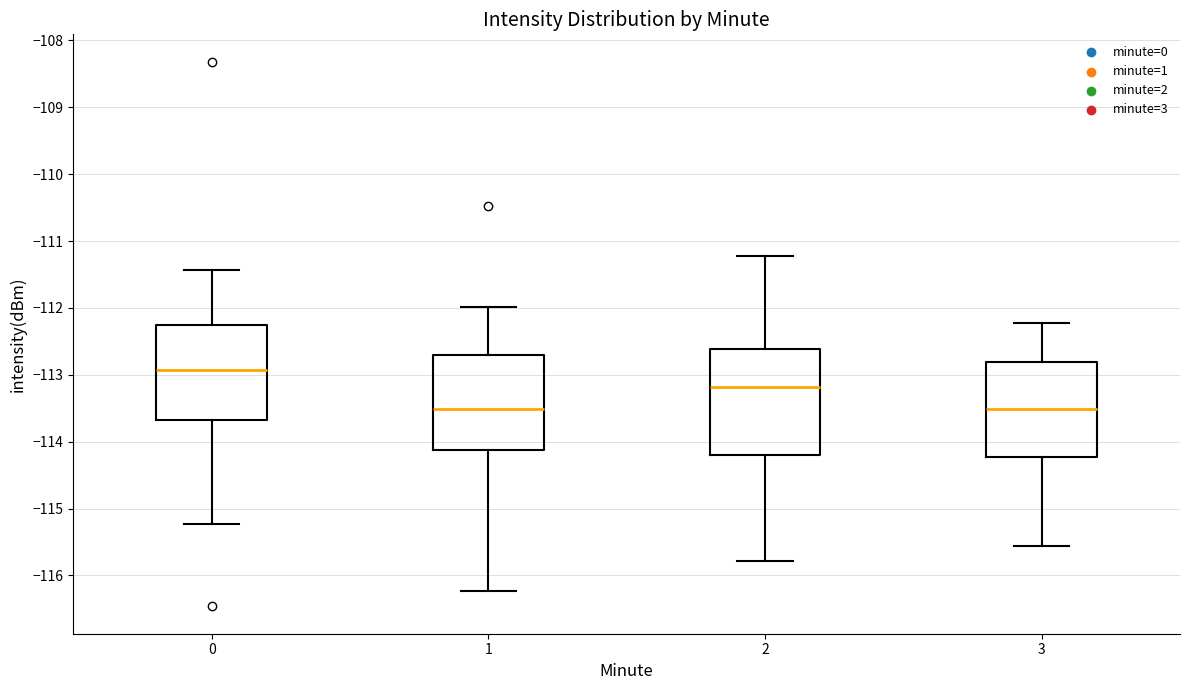

Reading left to right, read every box against the y-axis: the position of its median line, the range the box covers, and the ends of its whiskers. The values are not printed on the chart, so give them approximately, as read against the axis.

0: median -112.9, box -113.7 to -112.3, whiskers -115.2 to -111.4
1: median -113.5, box -114.1 to -112.7, whiskers -116.2 to -112.0
2: median -113.2, box -114.2 to -112.6, whiskers -115.8 to -111.2
3: median -113.5, box -114.2 to -112.8, whiskers -115.6 to -112.2